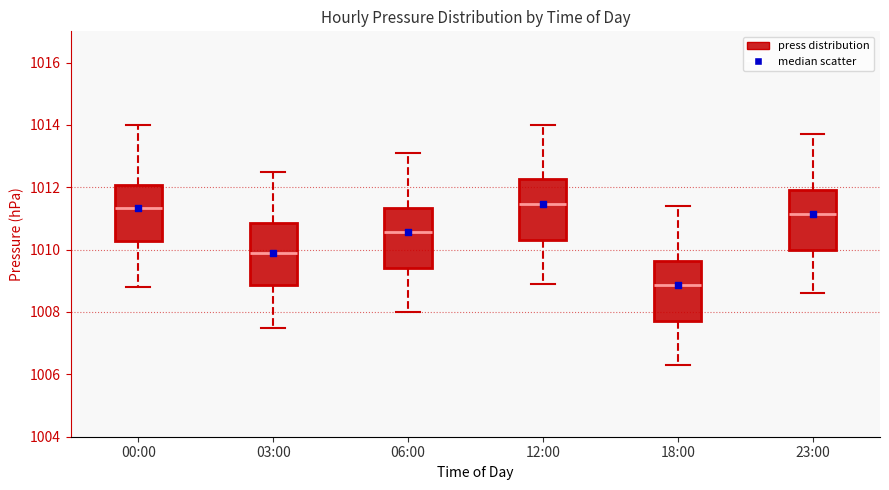

Where does the median line of the box for 00:00 sit on the y-axis? The values are not printed on the chart, so give them approximately, as read against the axis.

1011.4